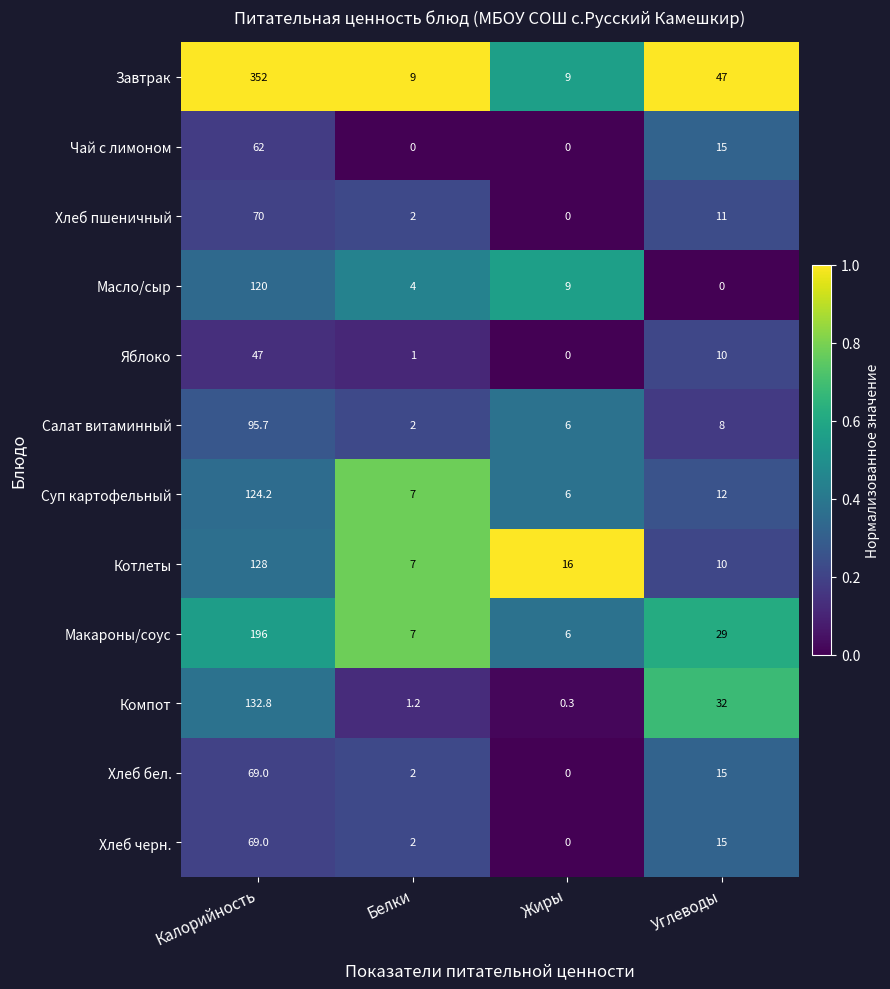

The Чай с лимоном series shows 0.0 at Белки. True or false?

True